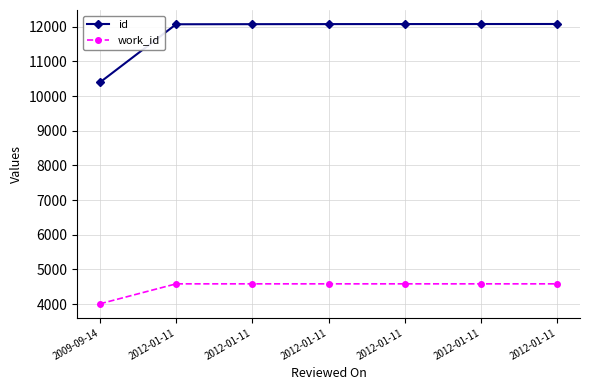

List the series in order of their peak value, highest first.

id, work_id